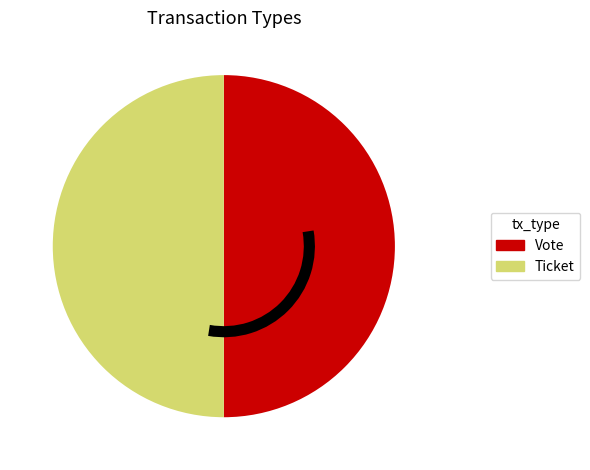

Approximately how many times larger is the value at Vote compared to Ticket?

1.0